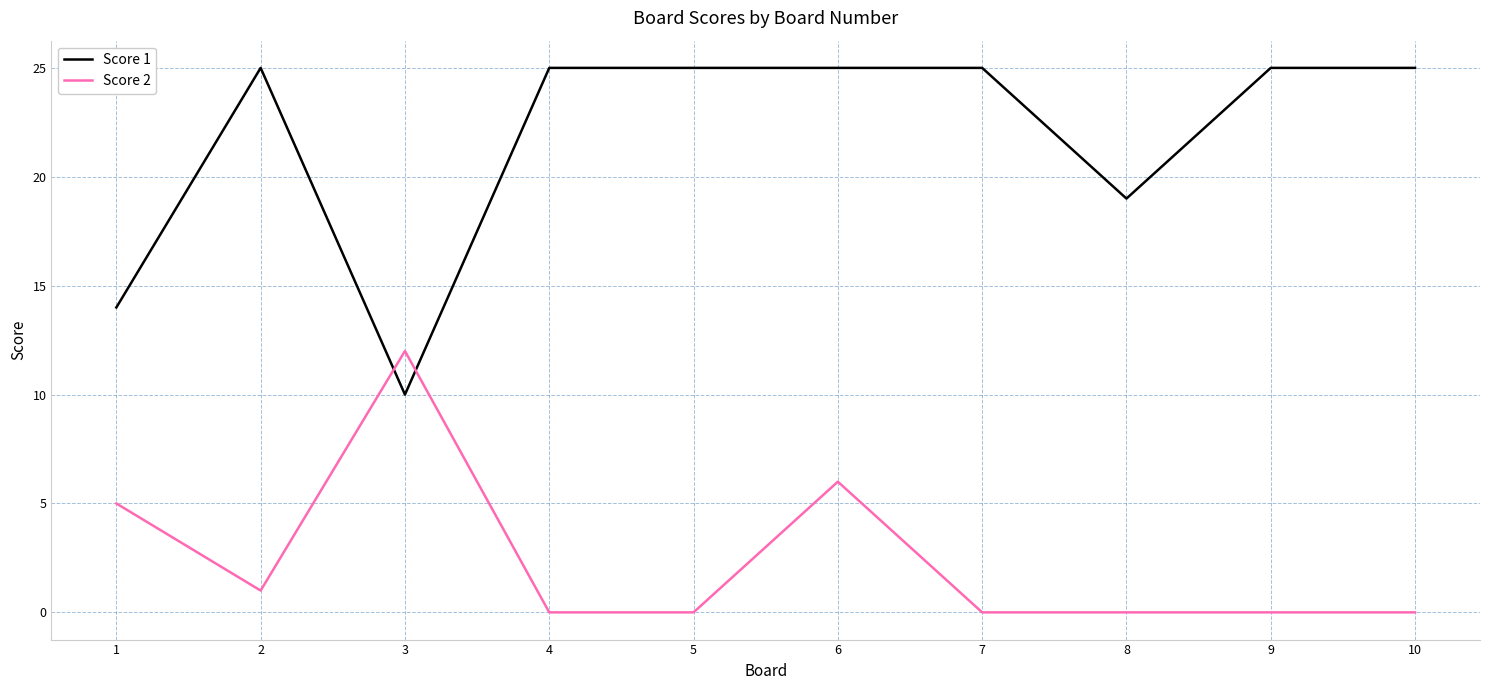

What is the spread (max minus min) of values at 4?

25